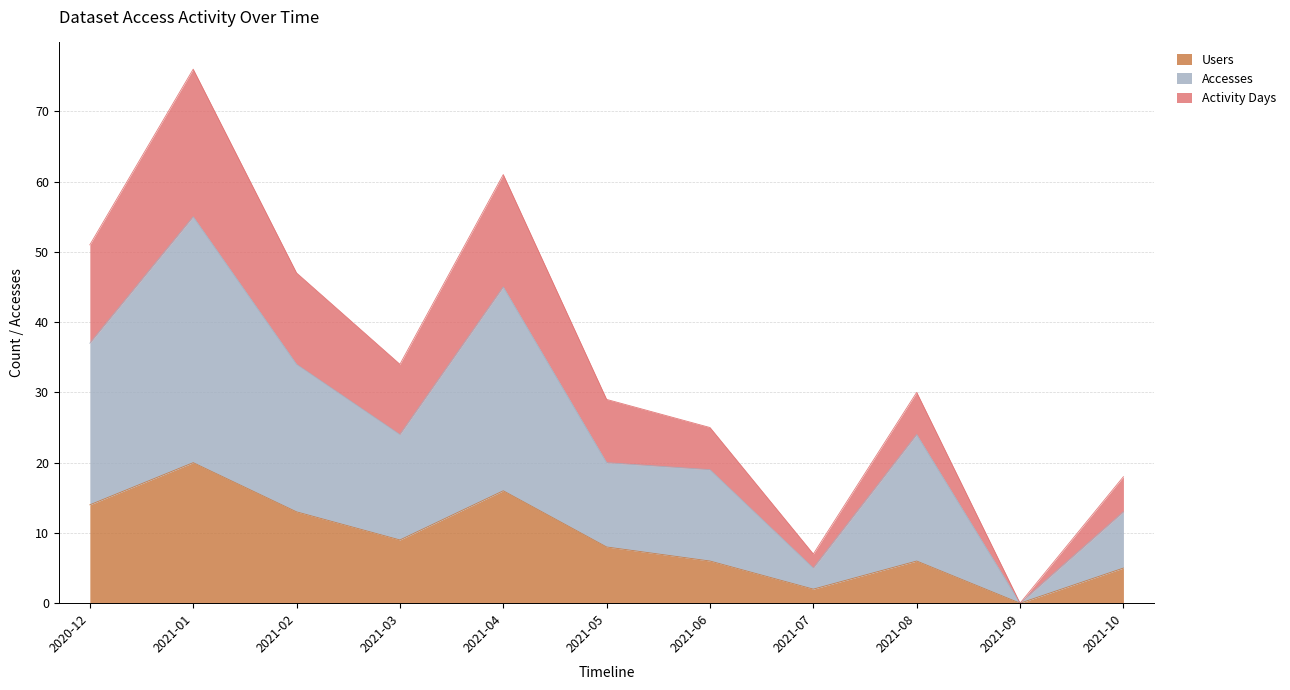

Where does the Accesses series first go above 24?

2020-12